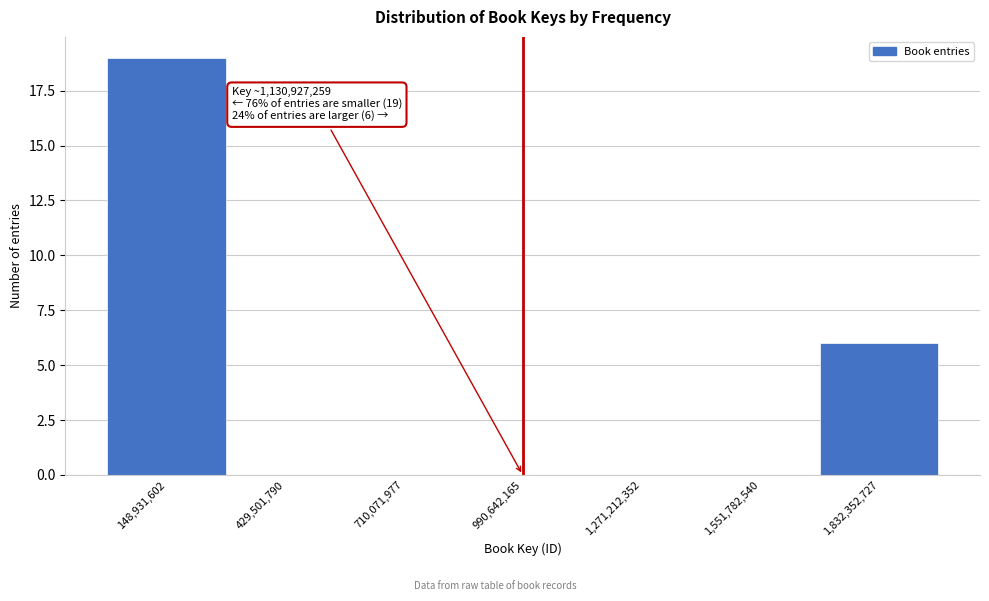

Reading right to left, what are all the values shown in this chart?

1,832,352,727=6	1,551,782,540=0	1,271,212,352=0	990,642,165=0	710,071,977=0	429,501,790=0	148,931,602=19